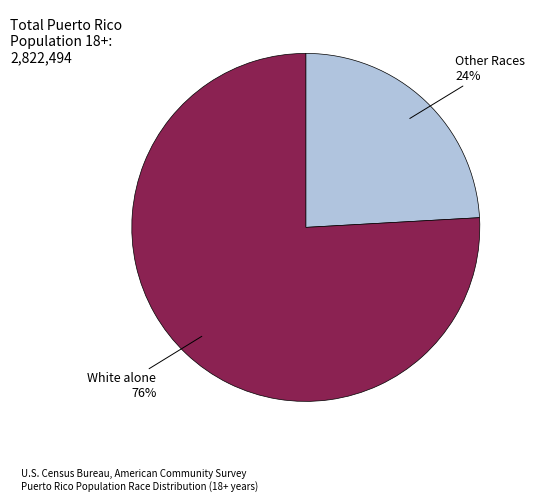

Do White alone and Other Races together represent more than half of the pie?

Yes